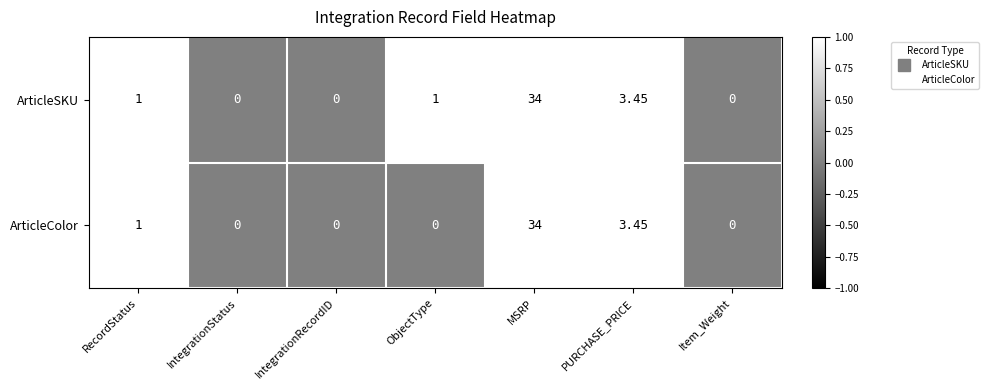

Where is ArticleColor nearest to the value 17?

PURCHASE_PRICE